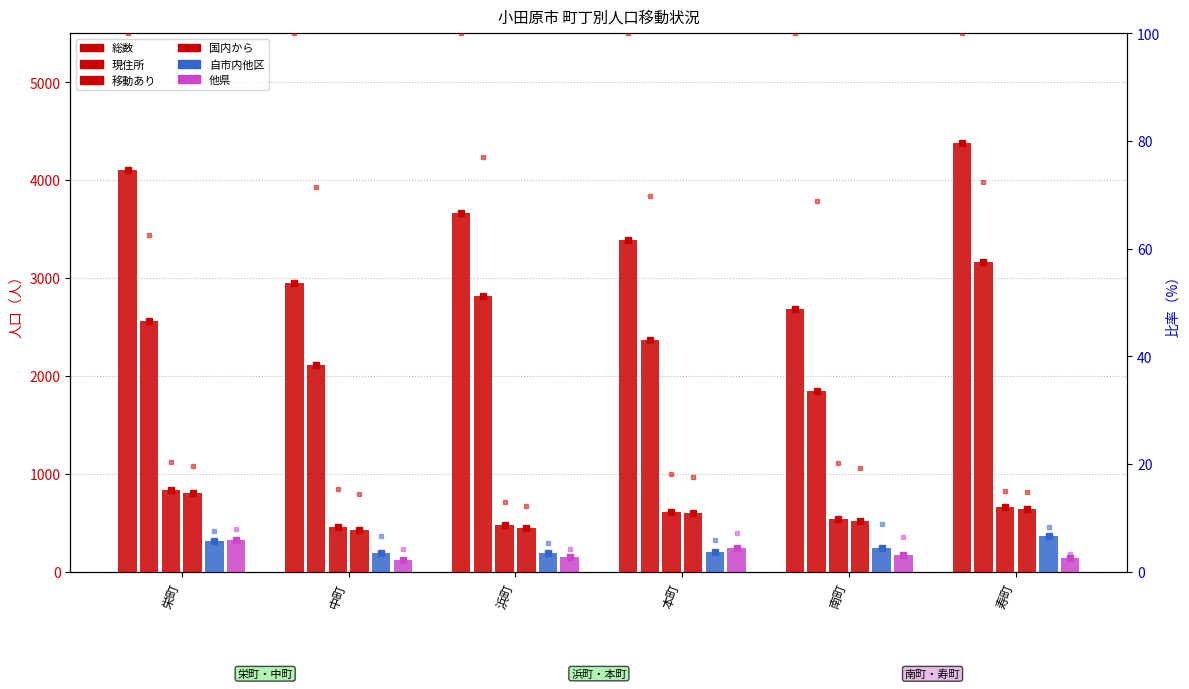

At which label is 他県 closest to 222?

本町